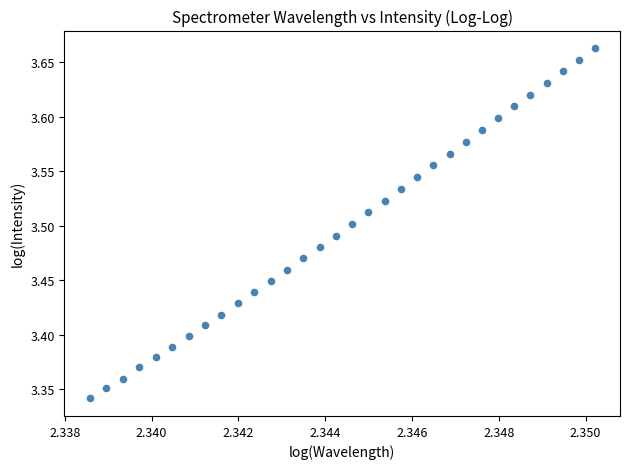

What is the range of Y values (max minus min)?

0.3